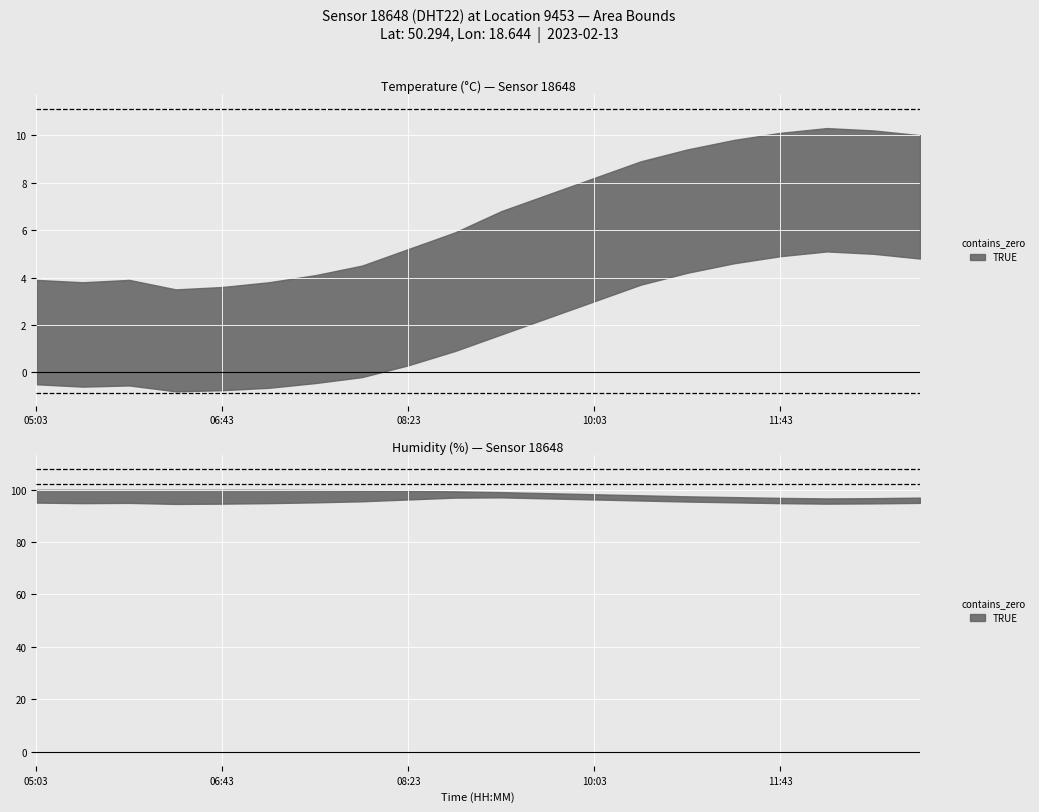

Where is temperature nearest to the value 6?

08:48